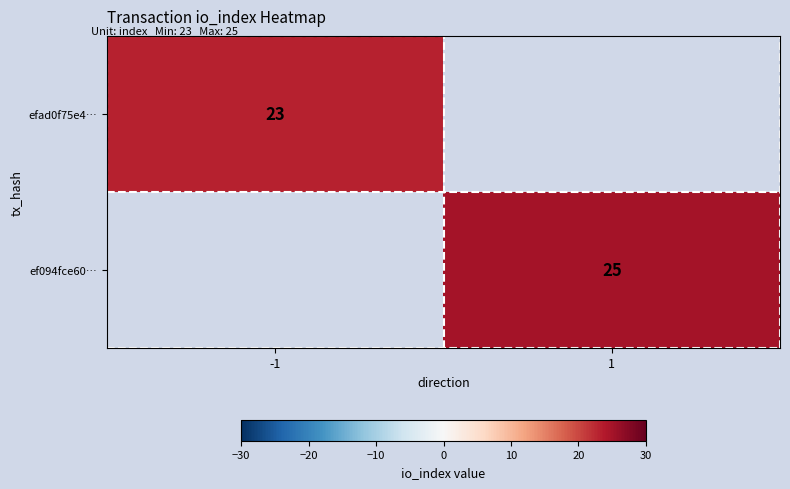

True or false: efad0f75e4… has a value of 7 at -1.

False